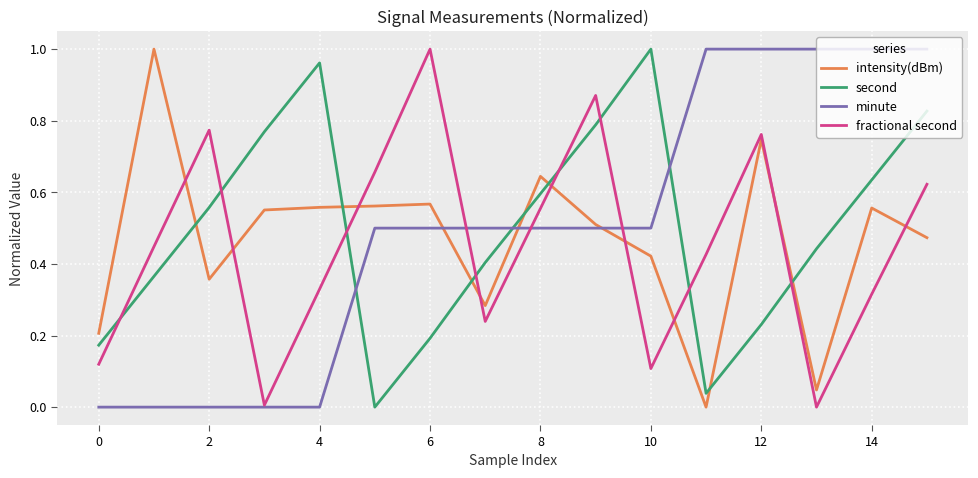

True or false: intensity(dBm) and second cross at least once.

True